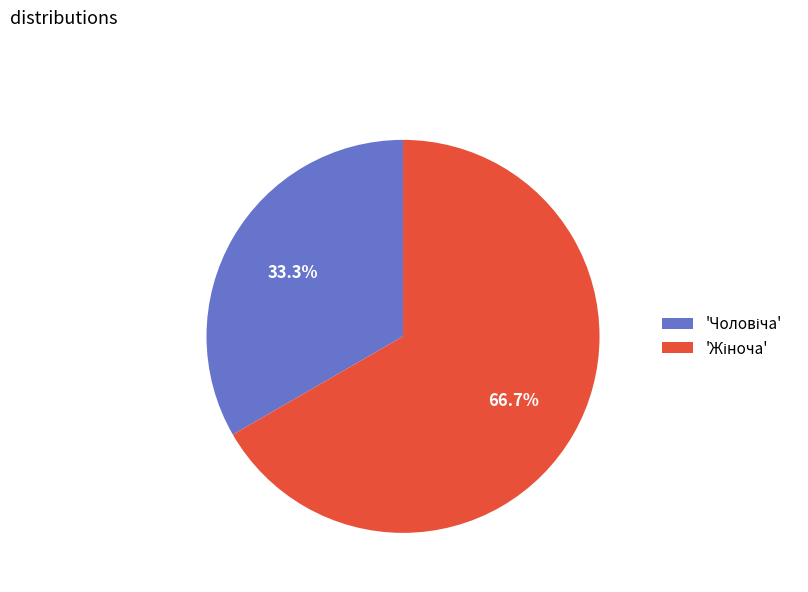

Is there any slice that represents more than half of the pie?

Yes